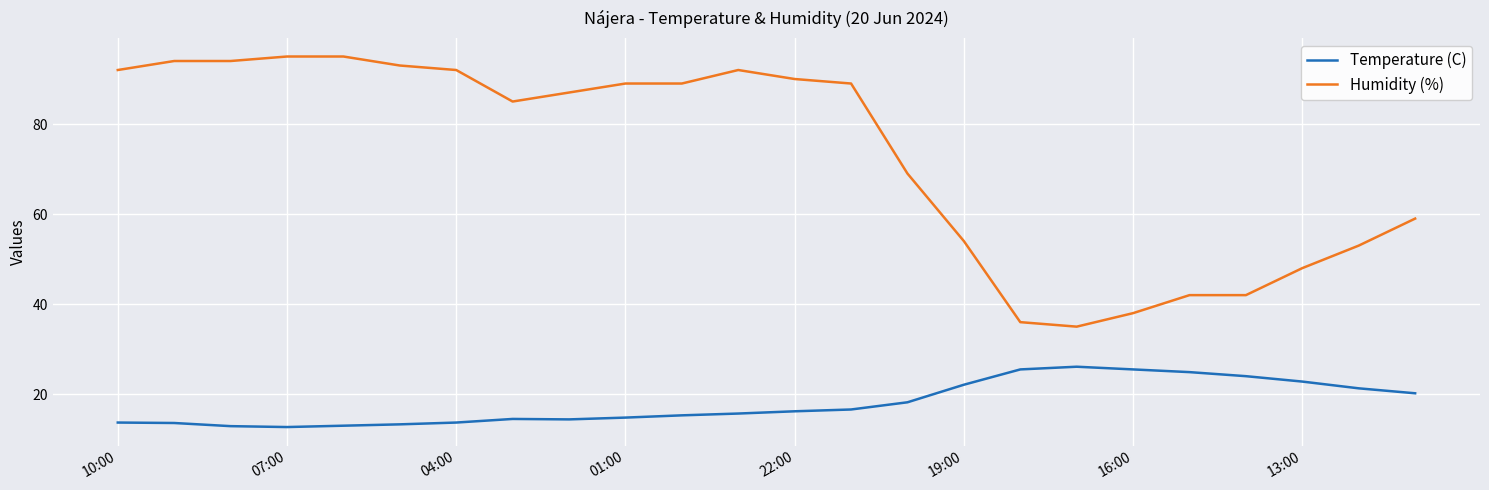

What is the difference between the maximum and minimum values in the Temperature (C) series?

13.4